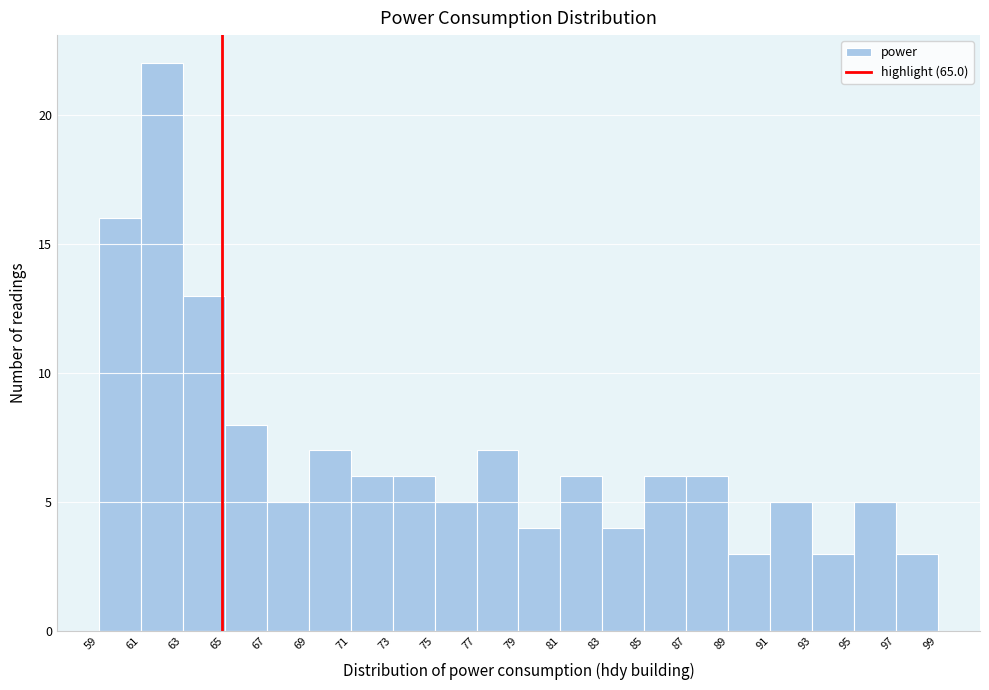

What is the height of the bar covering 97 to 99 on the x-axis? The values are not printed on the chart, so give them approximately, as read against the axis.

3